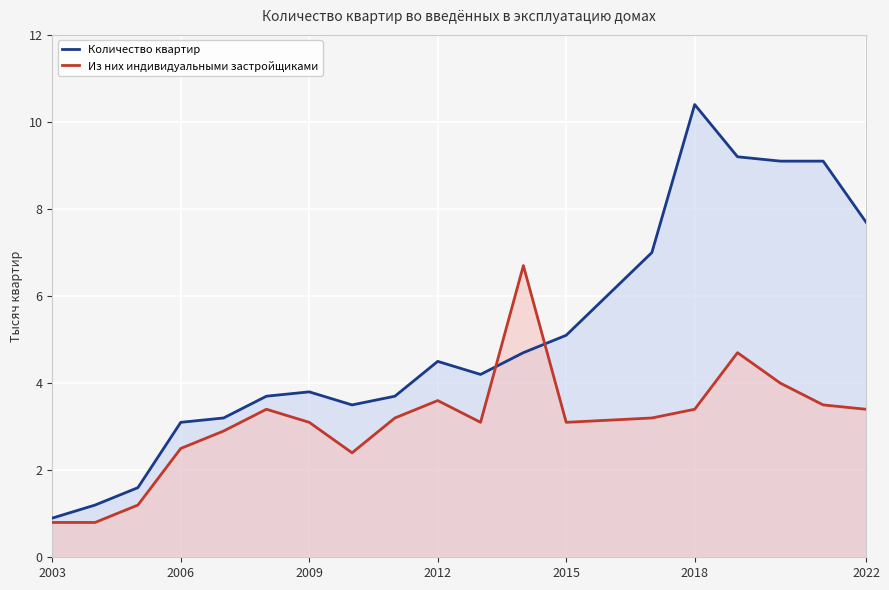

What value does the Из них индивидуальными застройщиками series have at 2015?

3.1